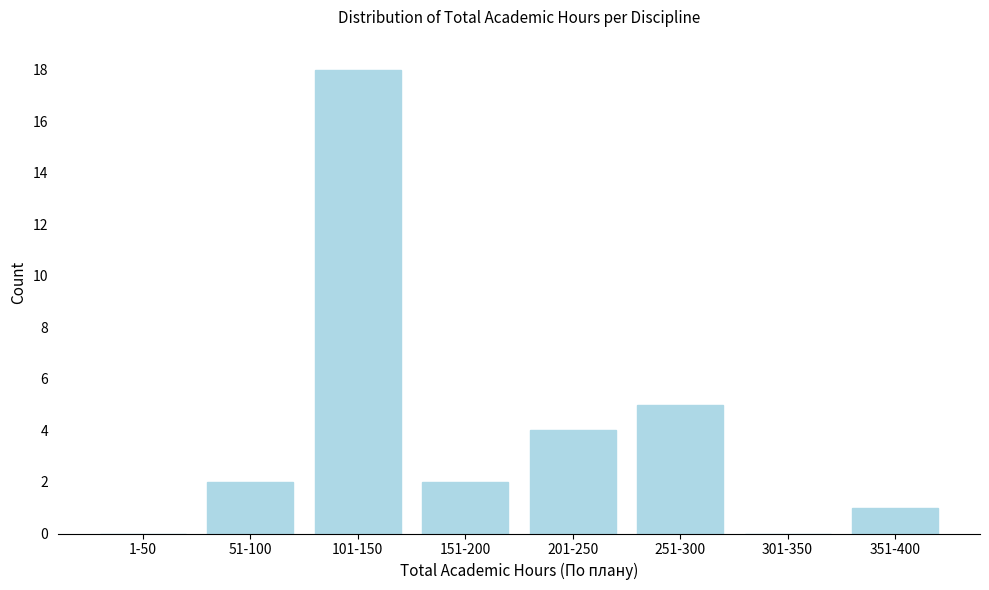

Reading left to right, list all the values displayed in this chart.

1-50=0	51-100=2	101-150=18	151-200=2	201-250=4	251-300=5	301-350=0	351-400=1